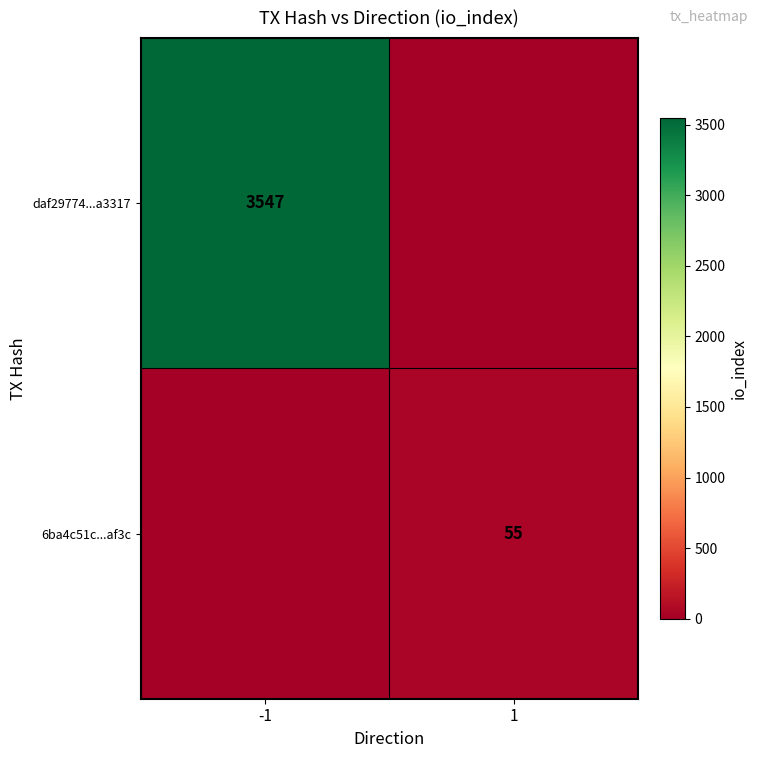

The daf29774...a3317 series shows 3547 at -1. True or false?

True